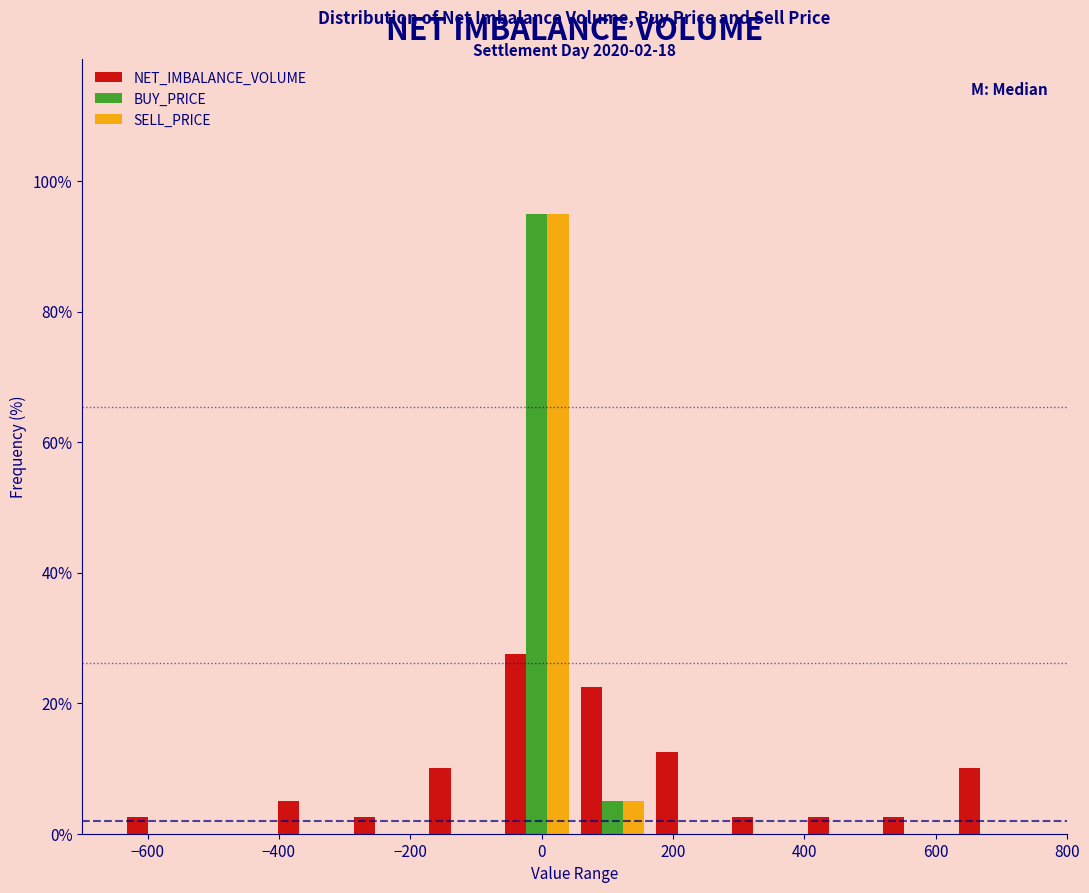

In the SELL_PRICE series, which range on the x-axis has the tallest bar?

-60 to 60